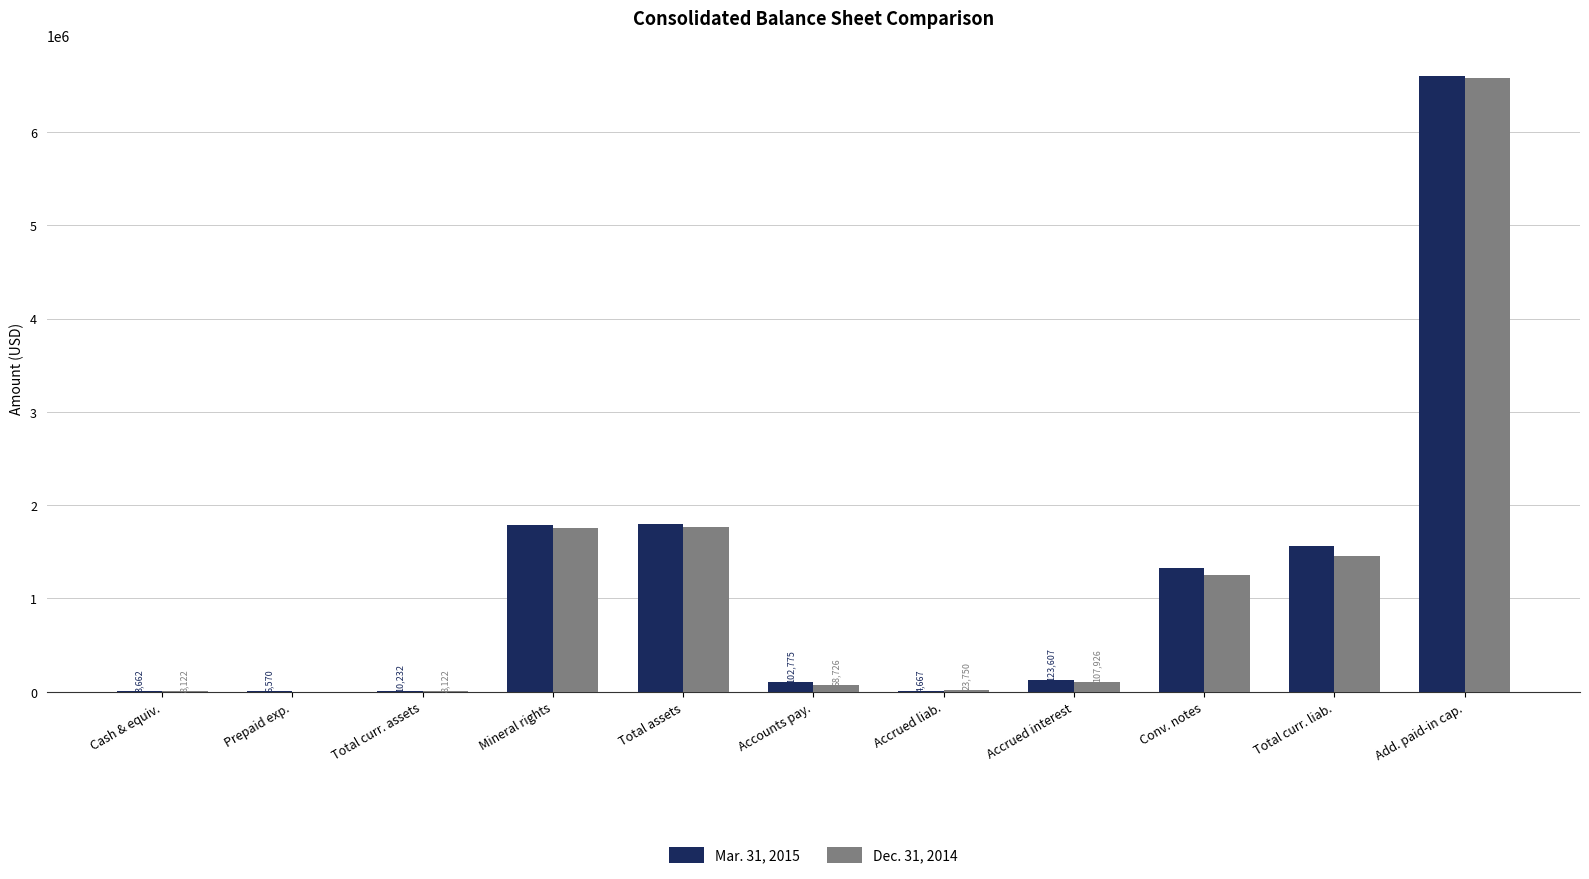

Reading left to right, what are all the values shown in this chart?

Mar. 31, 2015: 3662	6570	10232	1788737	1798969	102775	4667	123607	1321000	1558369	6602028
Dec. 31, 2014: 8122	0	8122	1758820	1766942	68726	23750	107926	1246000	1453722	6580048